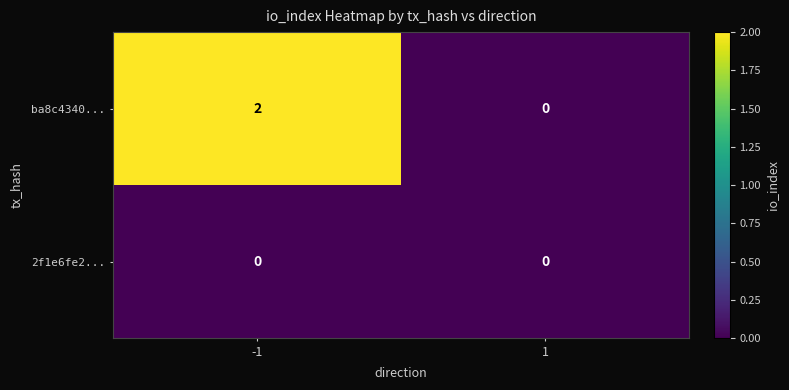

Which series has the largest total across all categories?

ba8c4340...